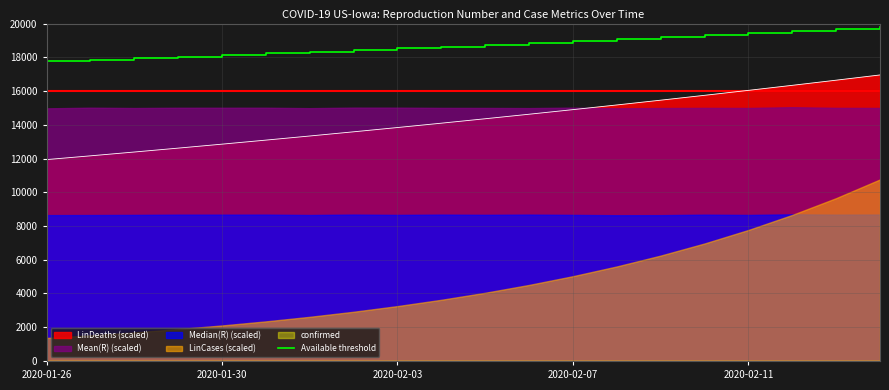

What is the maximum value shown in the chart?

19781.4